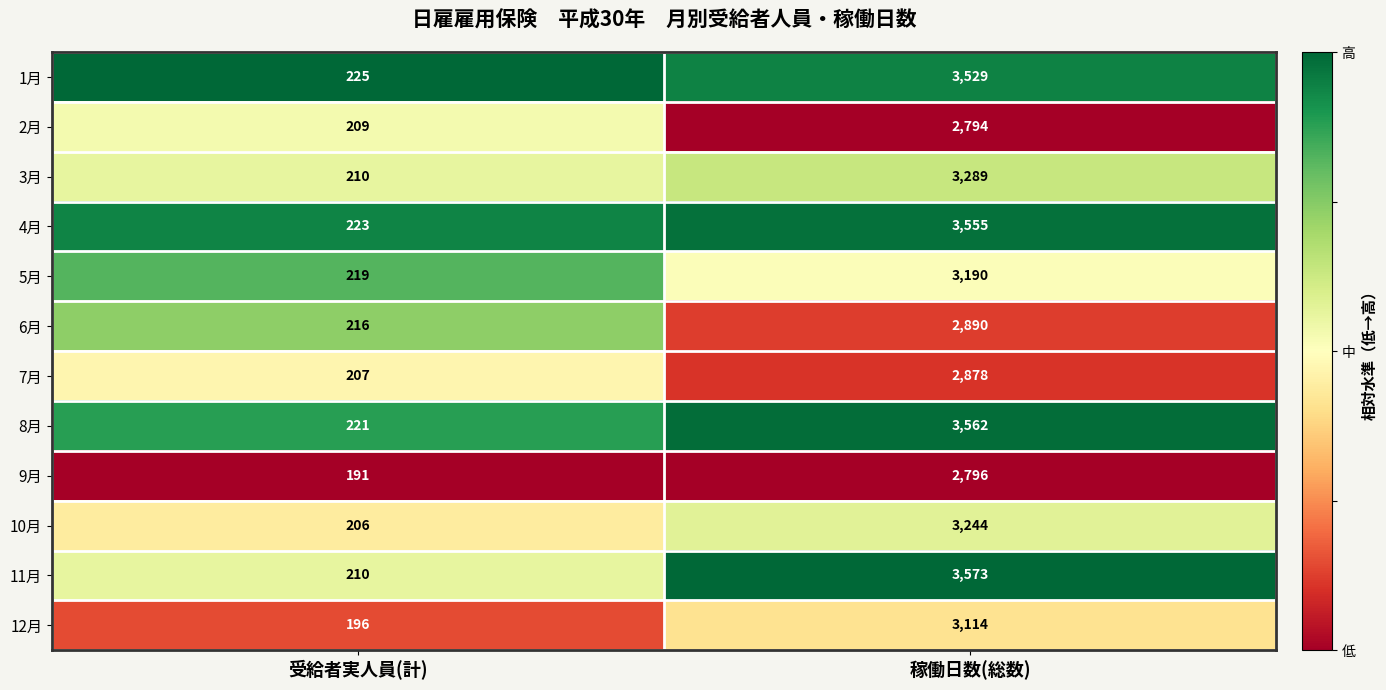

Which label corresponds to the smallest value in the chart?

受給者実人員(計)